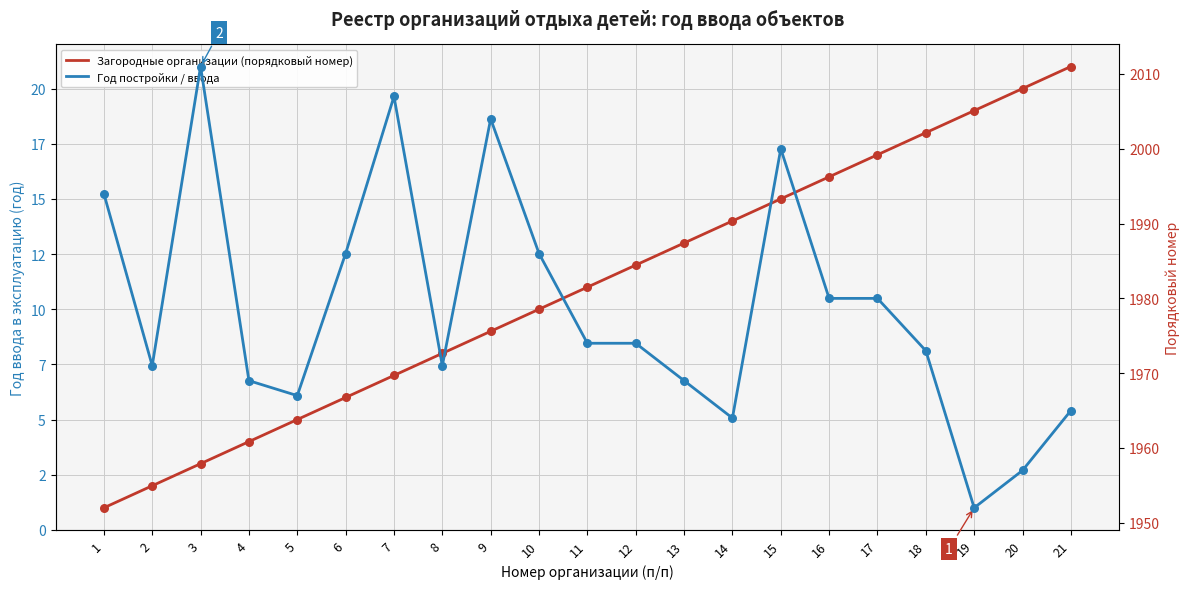

Which series reaches the minimum Y coordinate?

Загородные организации (порядковый номер)